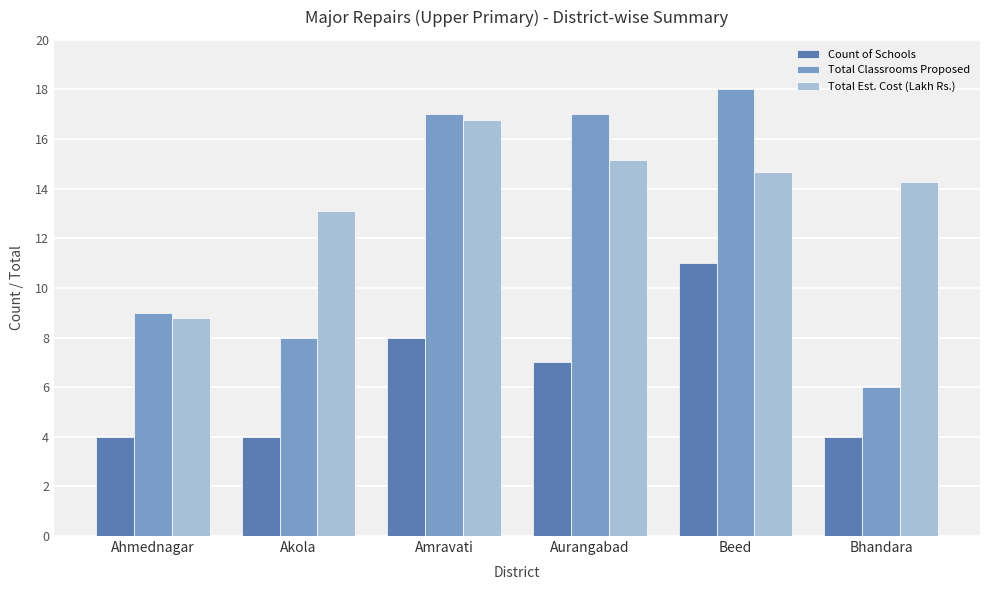

What is the sum of the Total Est. Cost (Lakh Rs.) values at Aurangabad and Beed?

29.8